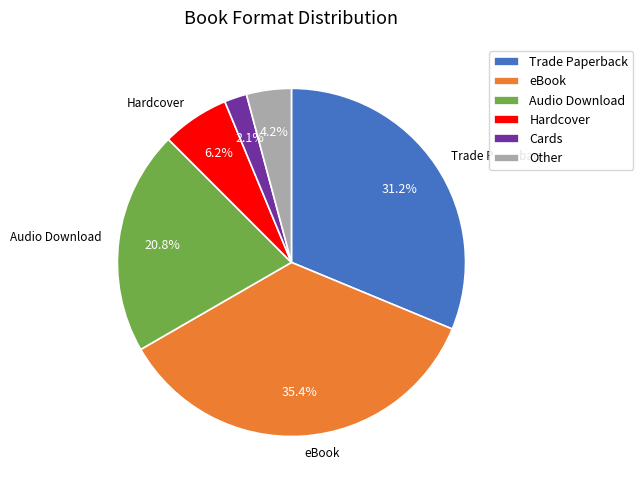

To the nearest percent, what is the average slice percentage?

17%